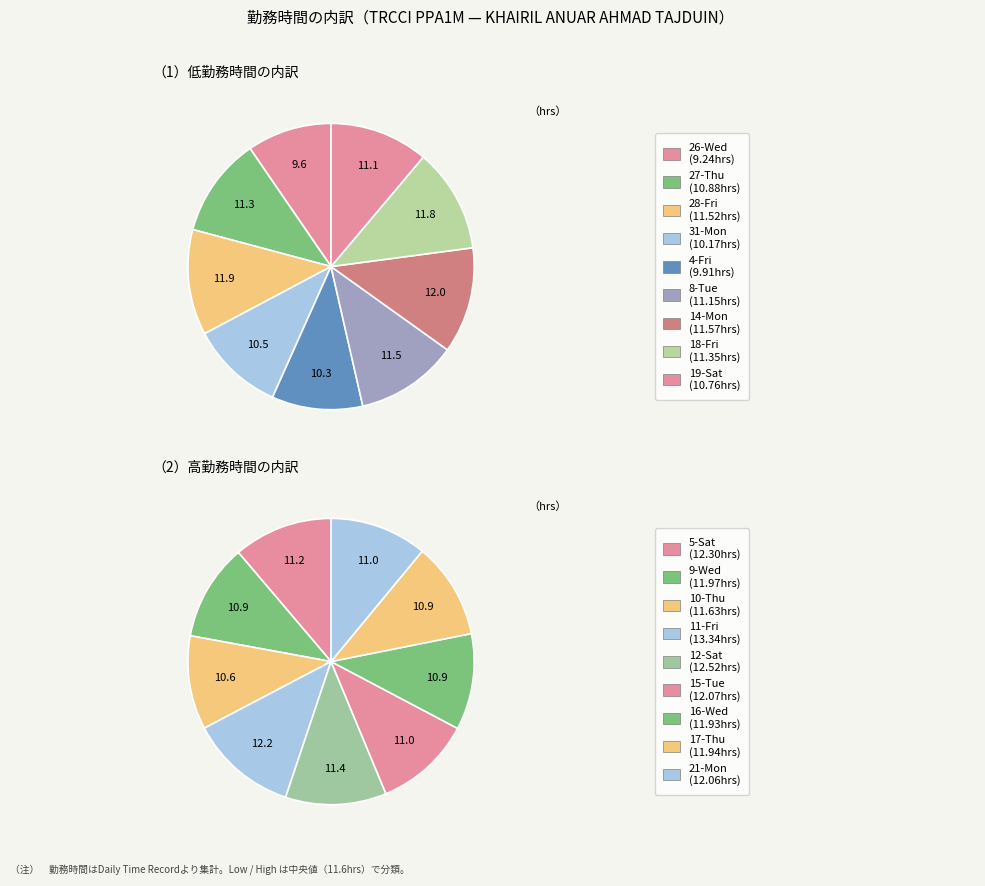

Rank the categories by value from highest to lowest.

11-Fri, 12-Sat, 5-Sat, 15-Tue, 21-Mon, 9-Wed, 17-Thu, 16-Wed, 10-Thu, 14-Mon, 28-Fri, 18-Fri, 8-Tue, 27-Thu, 19-Sat, 31-Mon, 4-Fri, 26-Wed